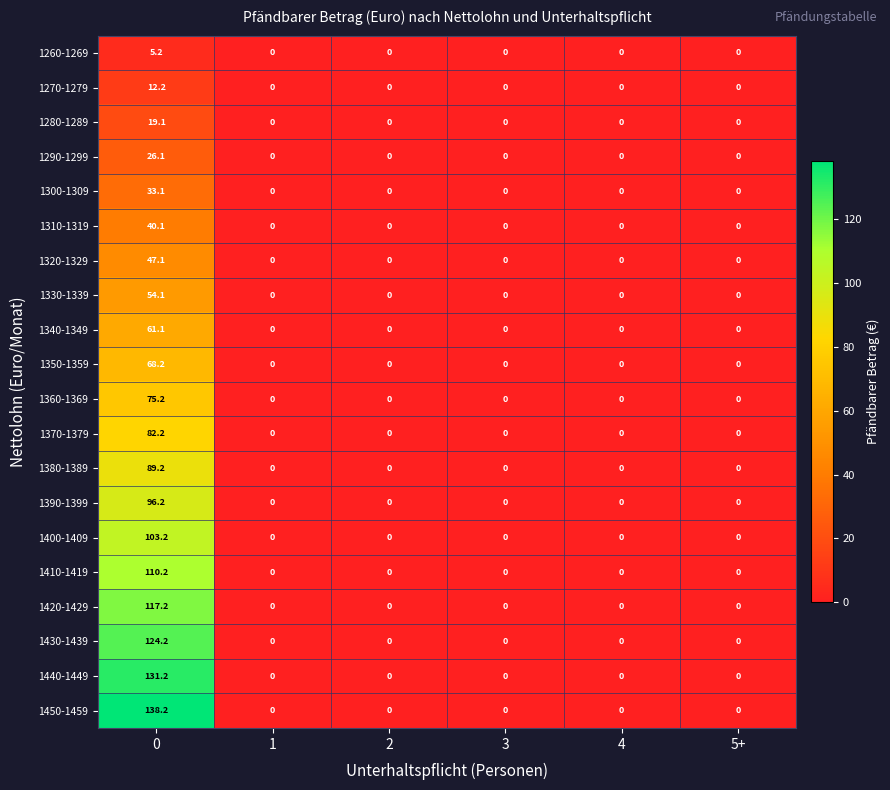

Is it true that 1330-1339 equals 0.0 at 5+?

True